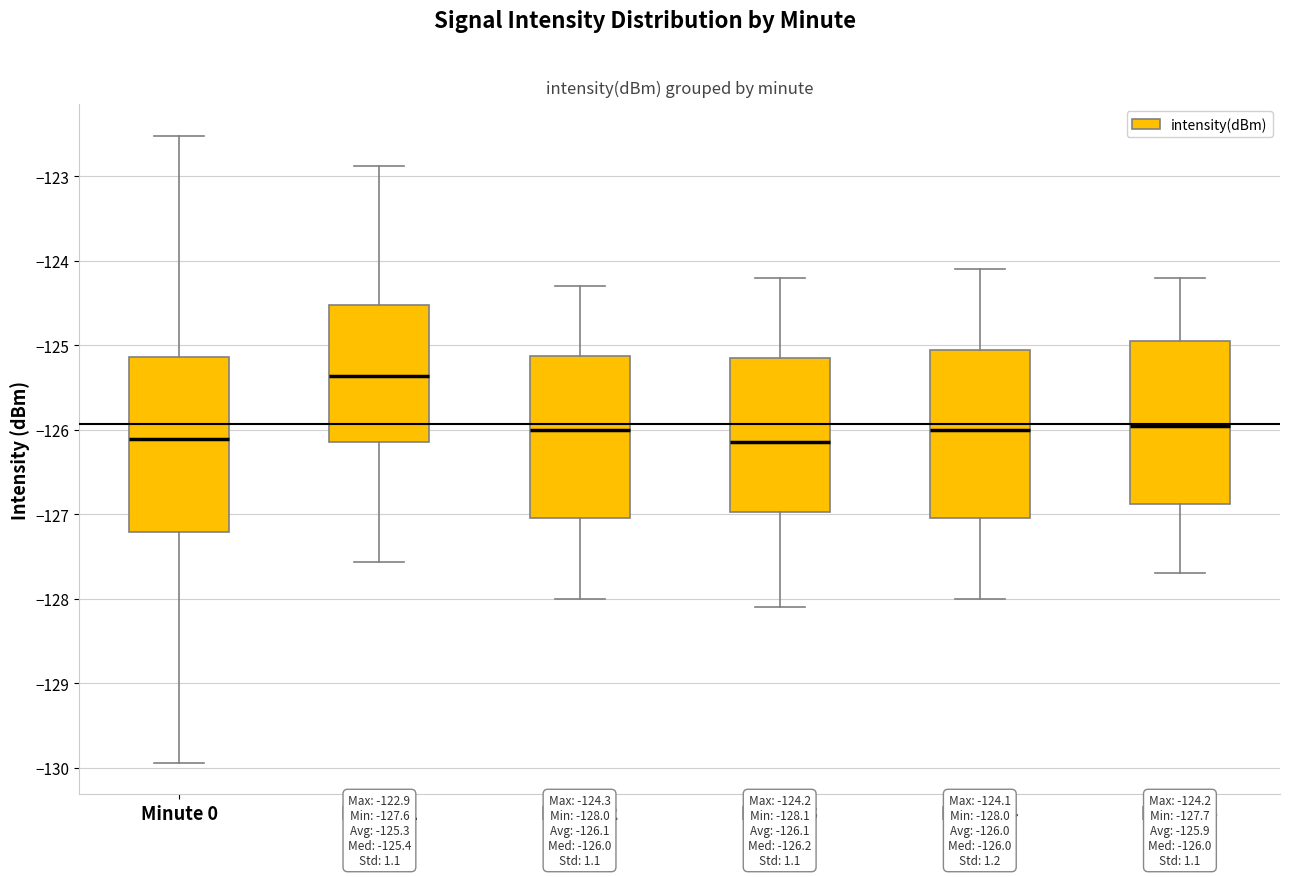

Which box's median line is the highest?

Minute 1